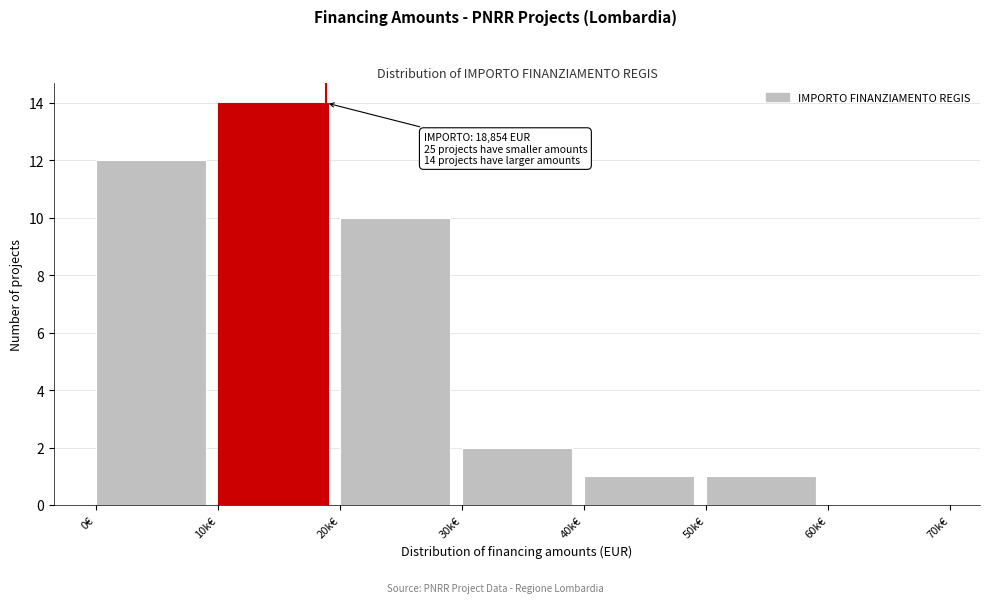

Reading left to right, what are all the values shown in this chart?

0€=12	10k€=14	20k€=10	30k€=2	40k€=1	50k€=1	60k€=0